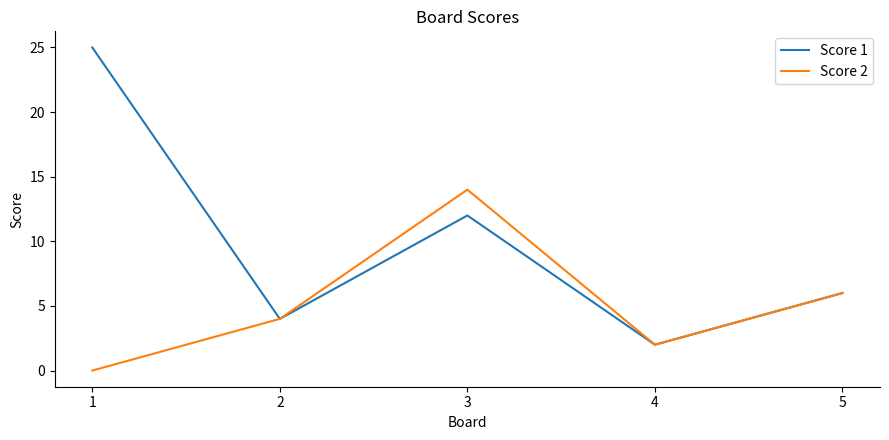

List the series in order of their peak value, lowest first.

Score 2, Score 1